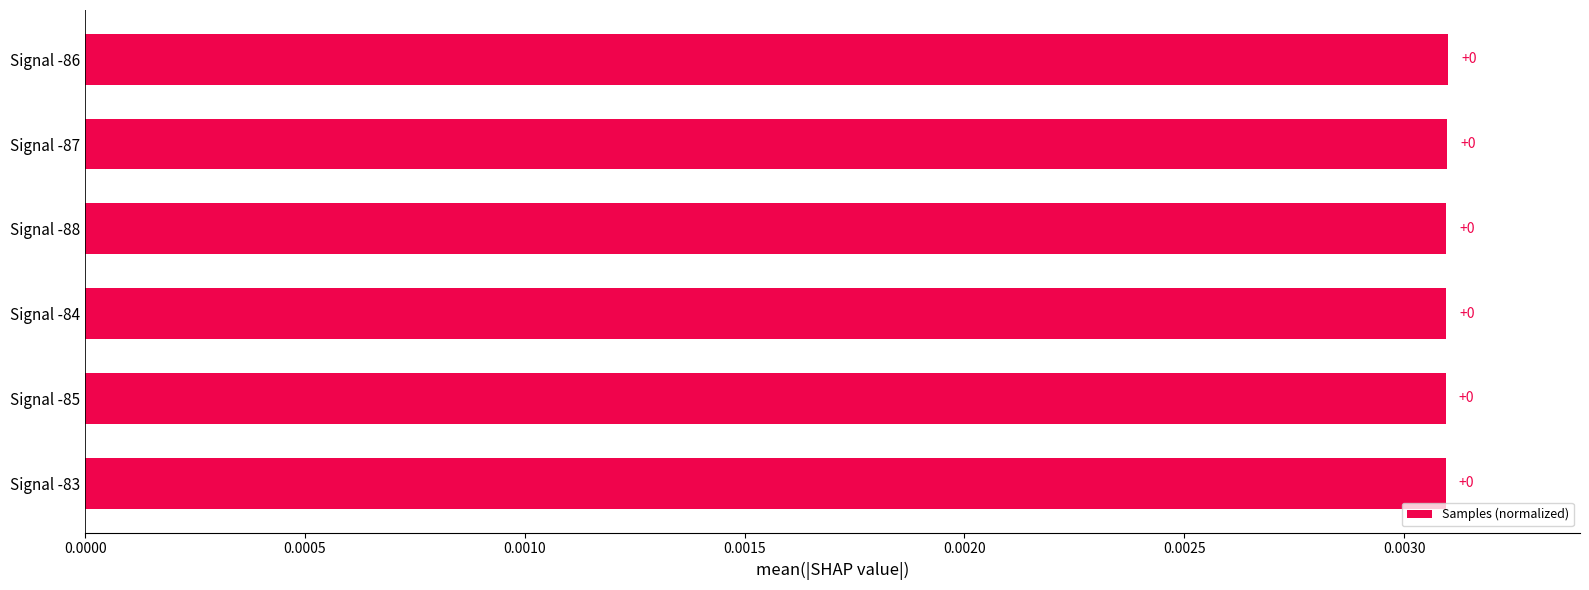

The chart shows a value of 0.0 at Signal -86. True or false?

True